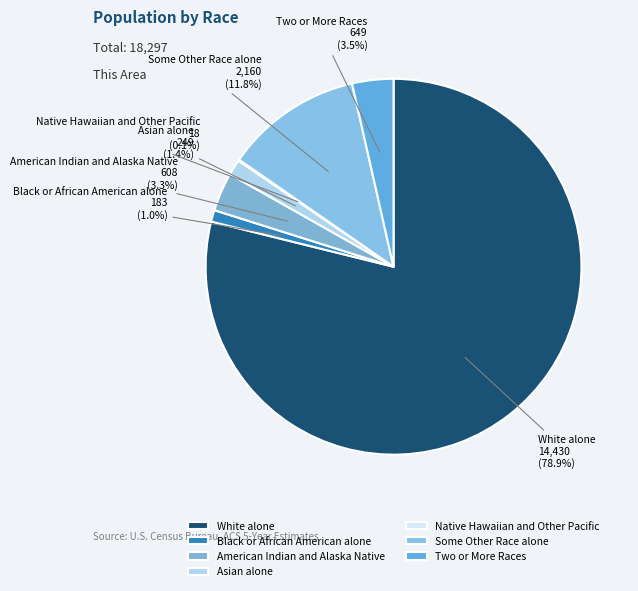

To the nearest percent, what is the average slice percentage?

14%